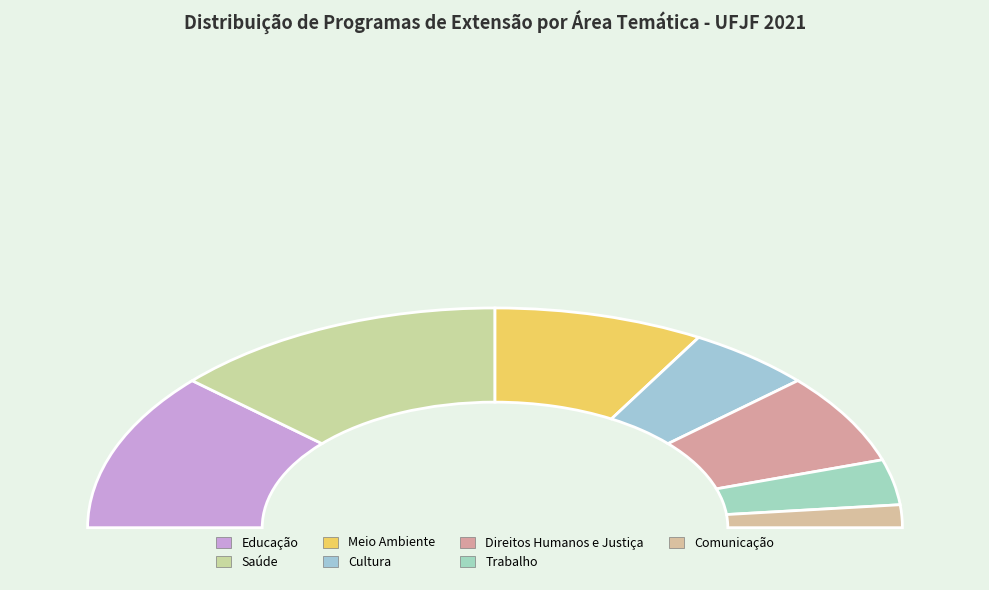

Does Direitos Humanos e Justiça represent more than half of the total?

No